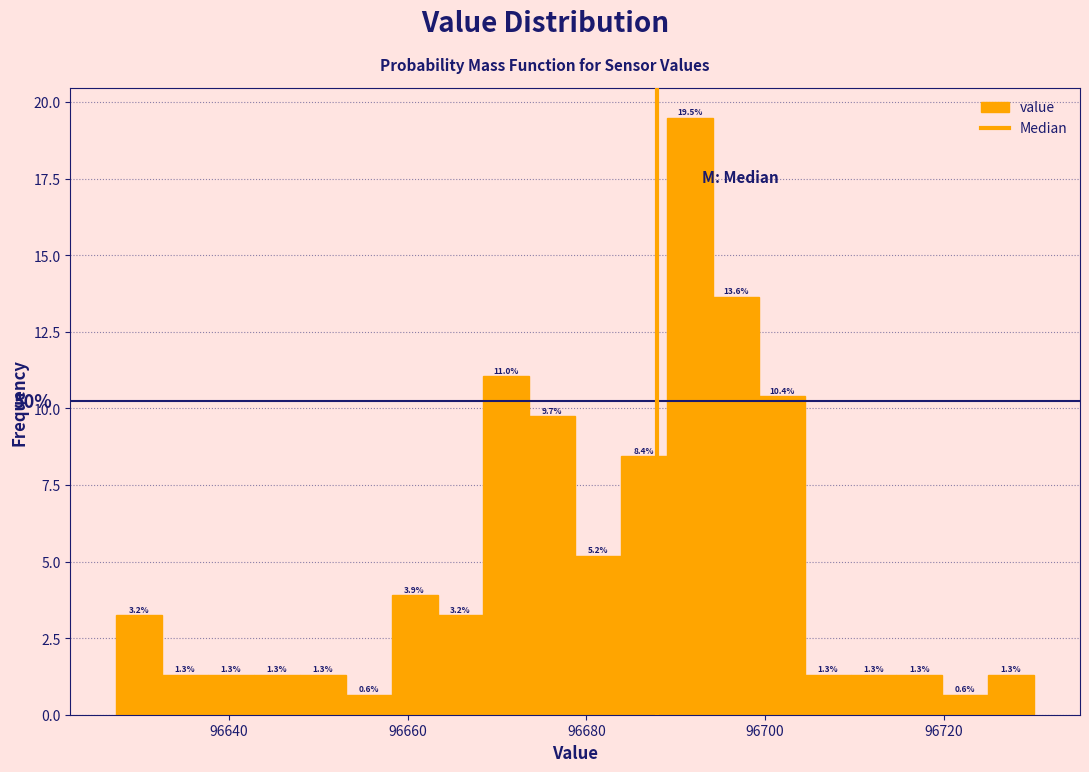

Read against the x-axis, roughly where is the centre of the tallest bar?

96692